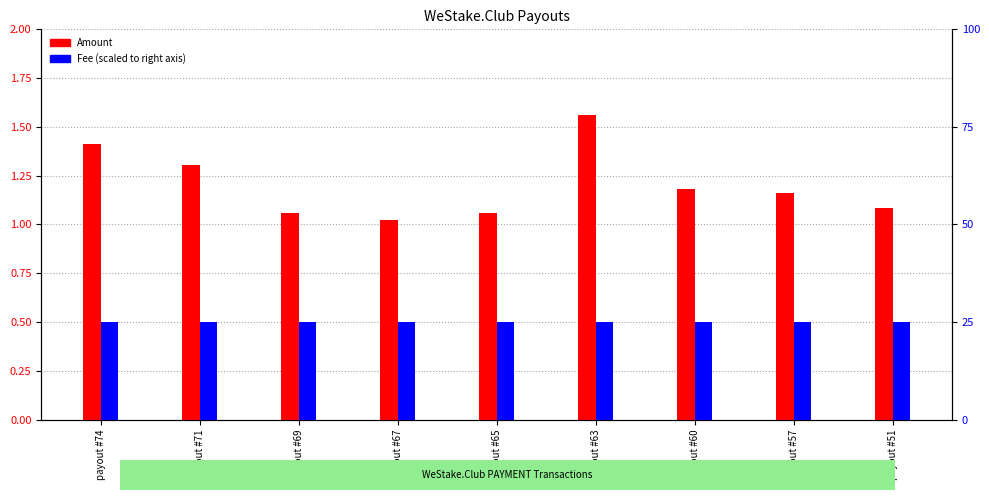

Which has a higher value, payout #67 or payout #63?

payout #63